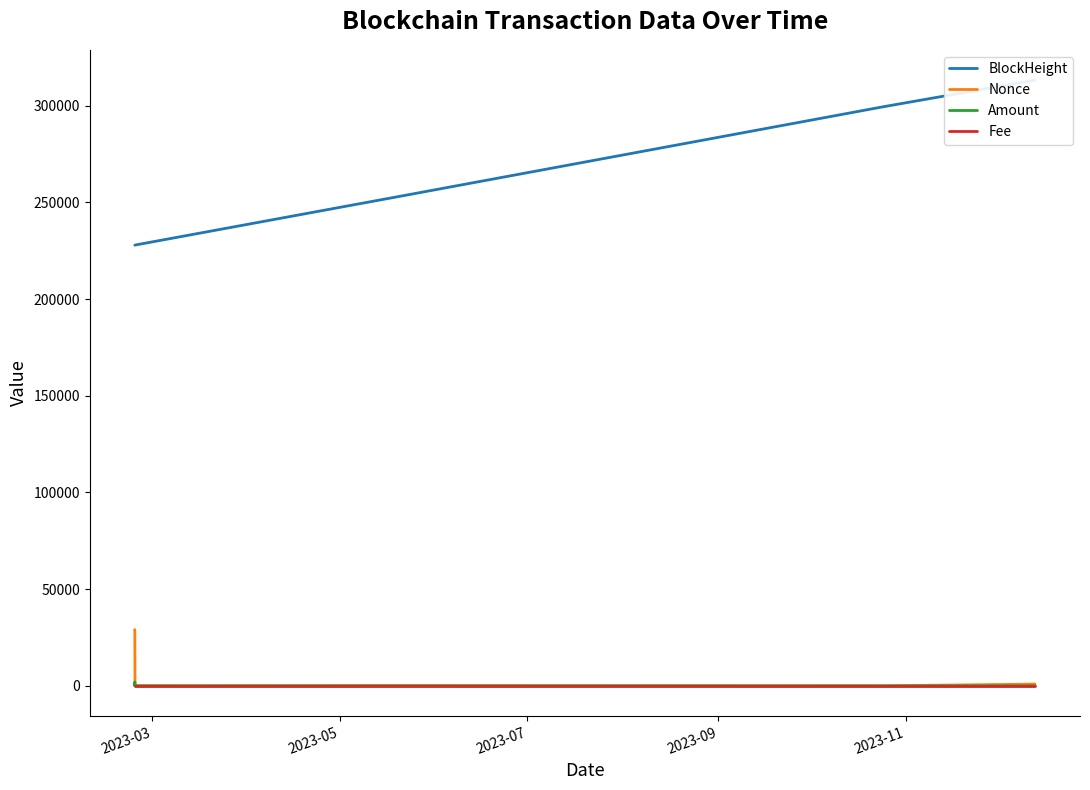

Which category has the highest value in the Fee series?

2023-03